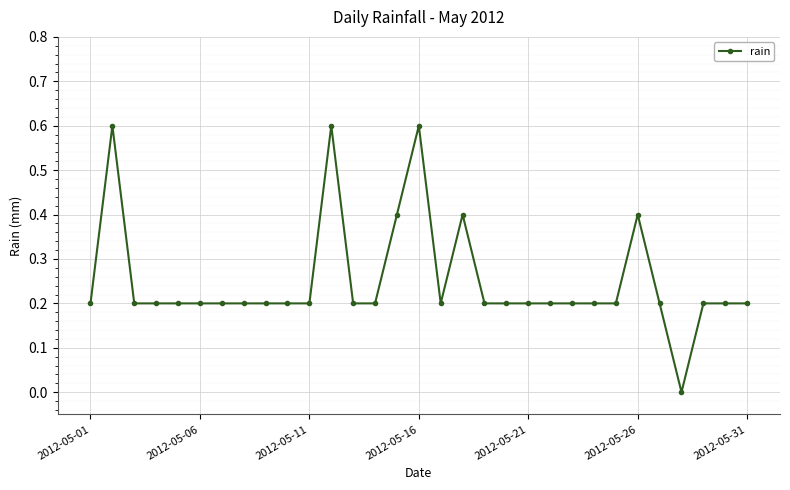

What is the sum of all values?

7.8